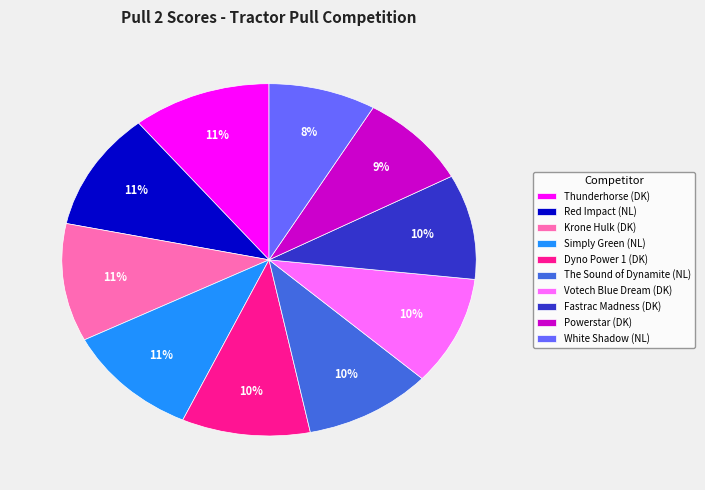

Is White Shadow (NL) the majority of the pie?

No